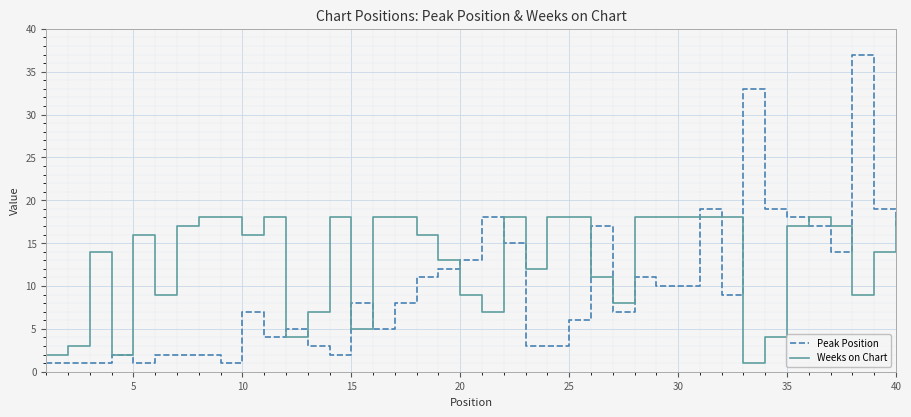

Reading left to right, extract all data points from this chart.

Peak Position: 1	1	1	2	1	2	2	2	1	7	4	5	3	2	8	5	8	11	12	13	18	15	3	3	6	17	7	11	10	10	19	9	33	19	18	17	14	37	19	17
Weeks on Chart: 2	3	14	2	16	9	17	18	18	16	18	4	7	18	5	18	18	16	13	9	7	18	12	18	18	11	8	18	18	18	18	18	1	4	17	18	17	9	14	18